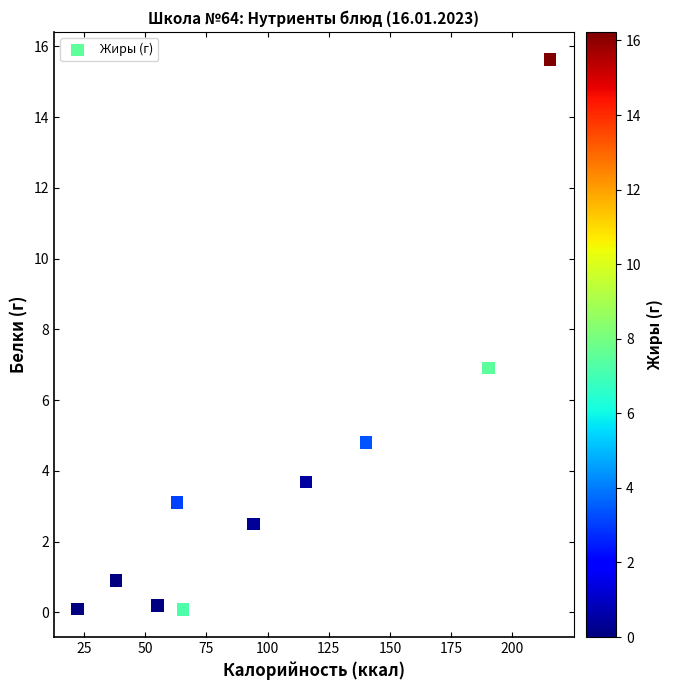

What is the range of X values (max minus min)?

192.9